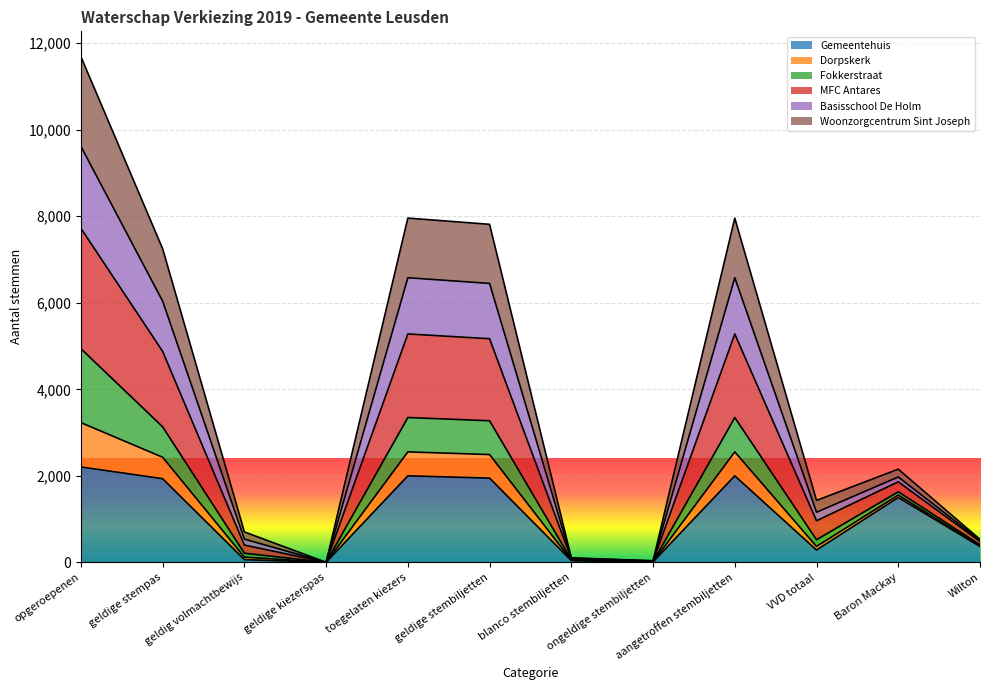

Does the chart display data point markers on the line(s)?

No